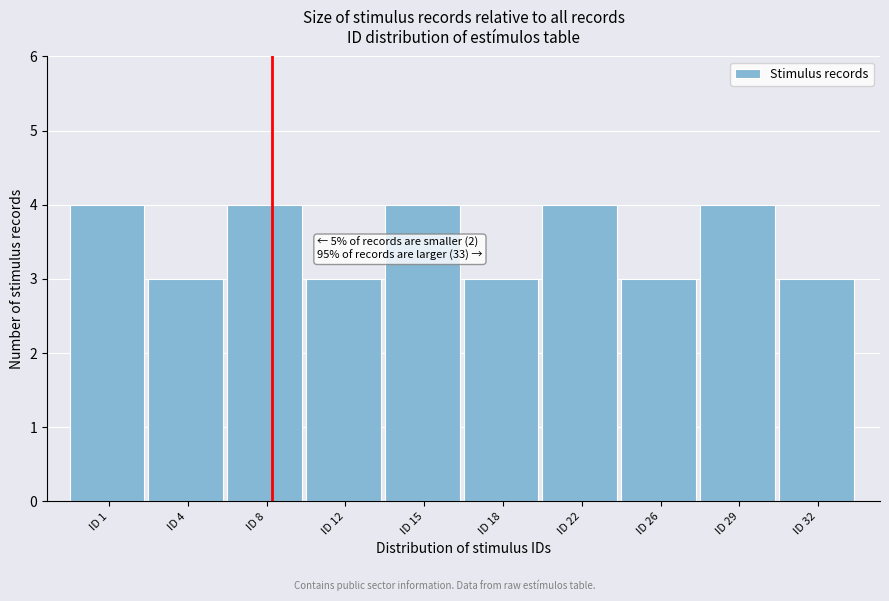

Reading right to left, extract all data points from this chart.

ID 32=3	ID 29=4	ID 26=3	ID 22=4	ID 18=3	ID 15=4	ID 12=3	ID 8=4	ID 4=3	ID 1=4